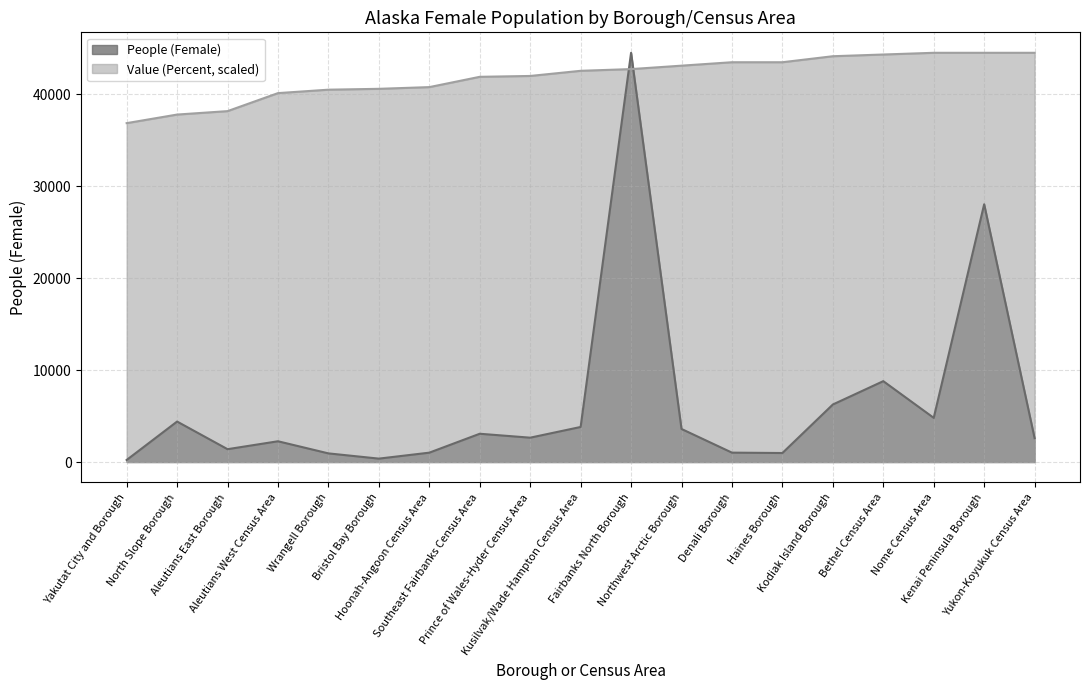

What is the total value across all series at Yukon-Koyukuk Census Area?

47076.0